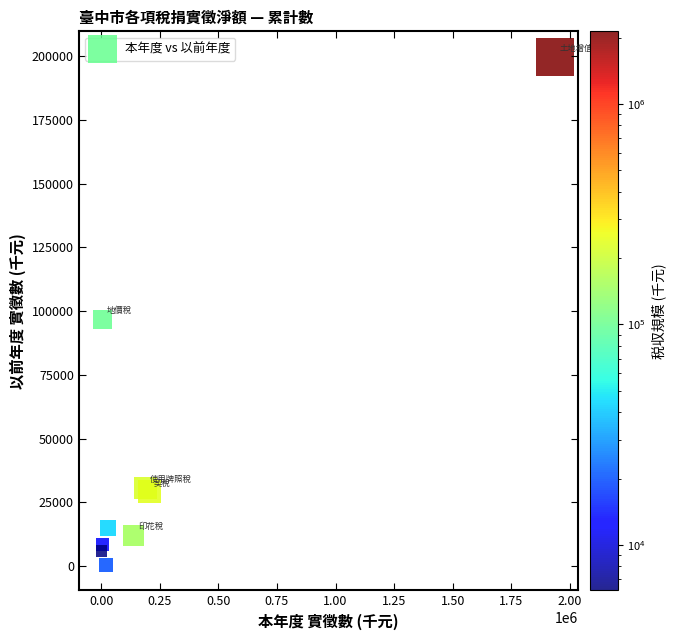

What Y value in the scatter plot is closest to 100122?

96806.0